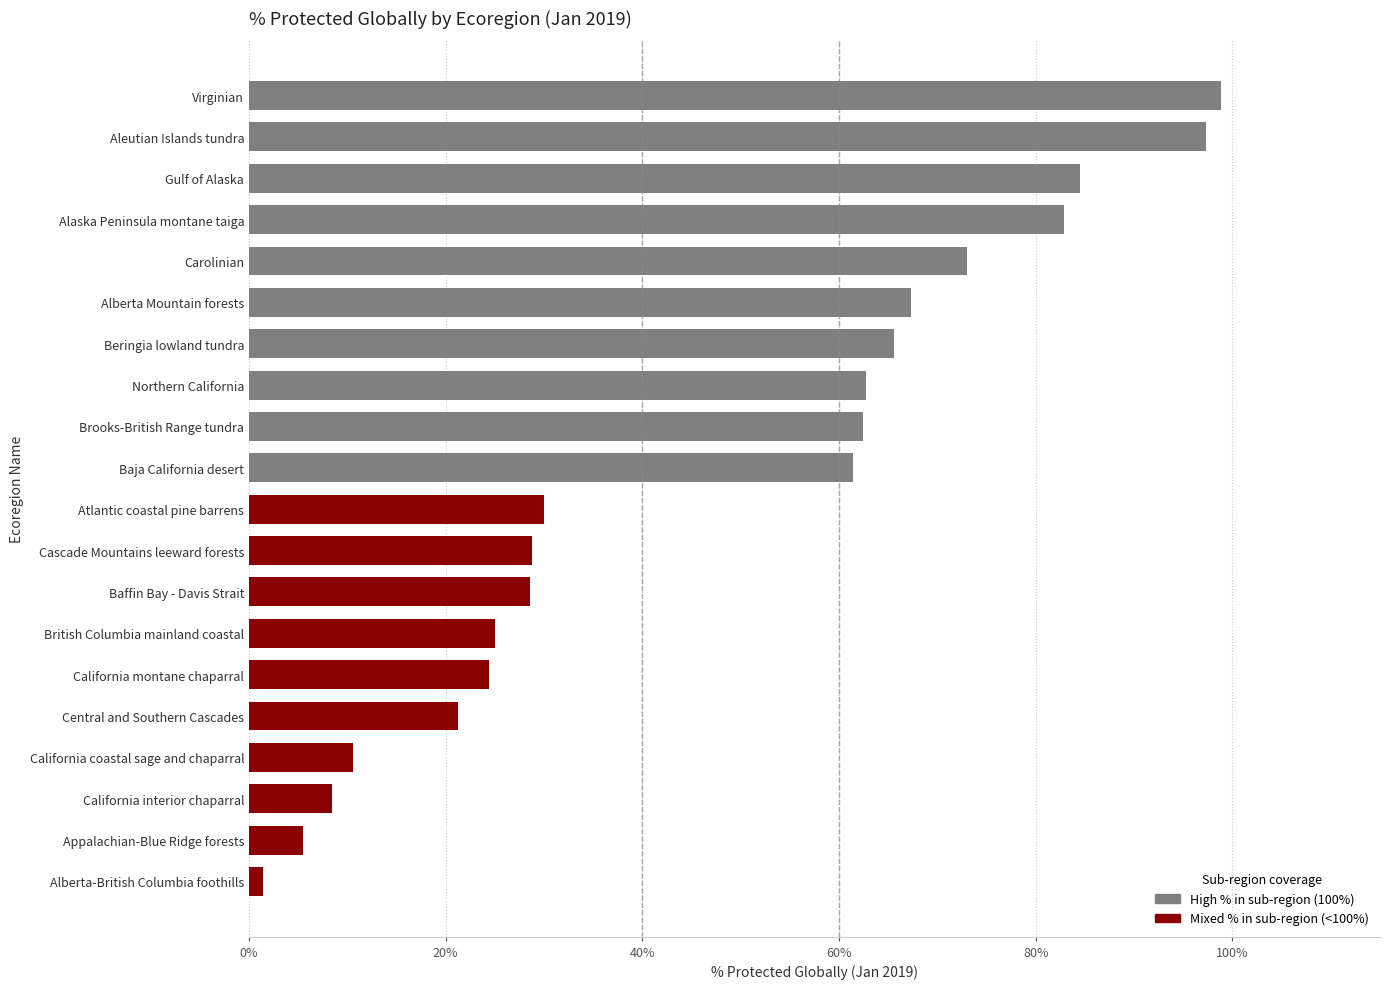

The chart shows a value of 98.8 at Virginian. True or false?

True